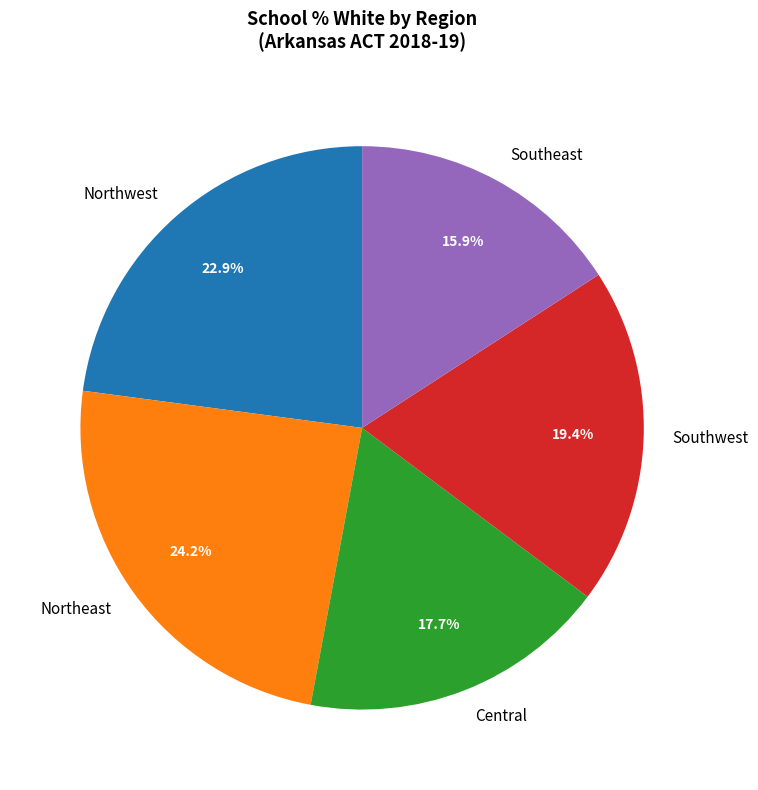

Is the sum of Northwest and Northeast greater than half?

No